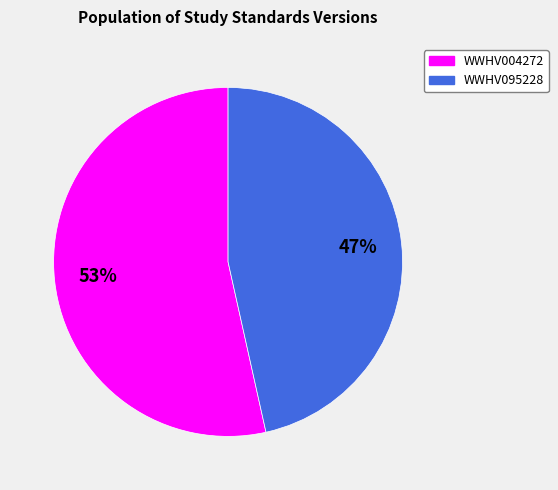

The WWHV095228 slice represents 53% of the pie. True or false?

False